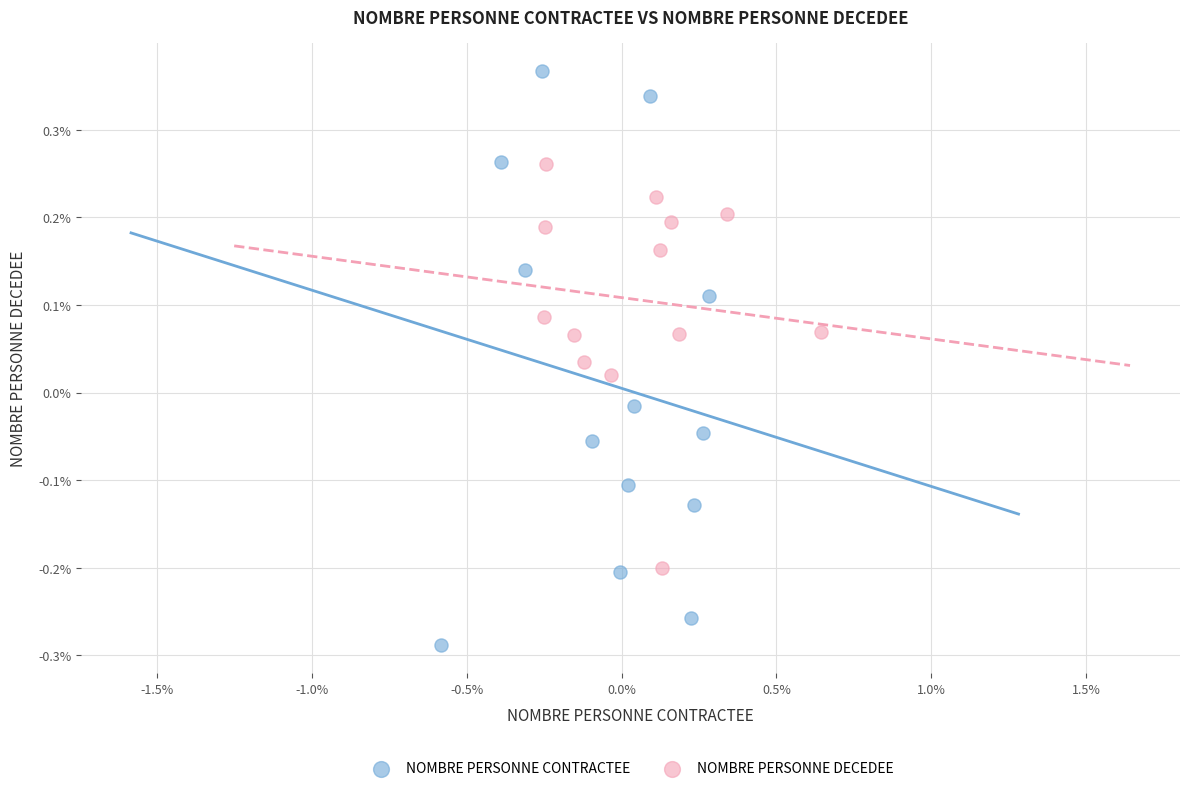

Which series contains the lowest Y value?

NOMBRE PERSONNE CONTRACTEE